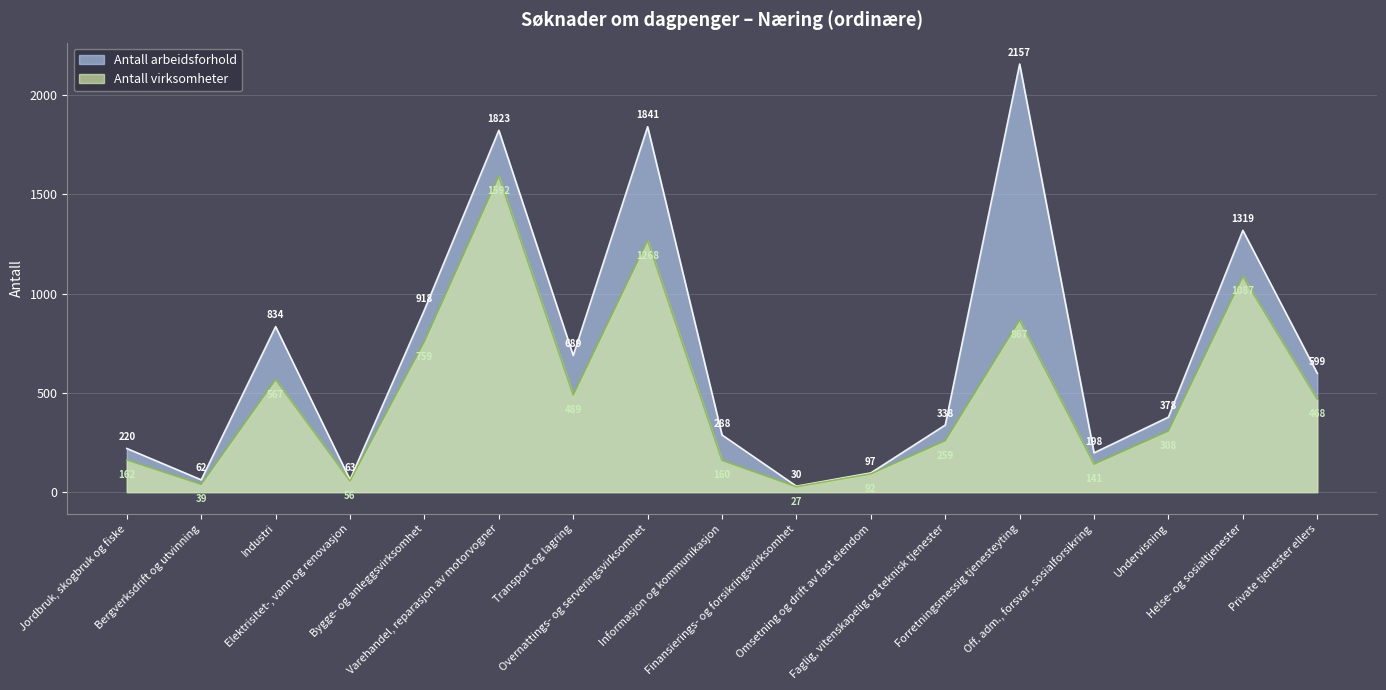

What position from the right is Bygge- og anleggsvirksomhet?

13